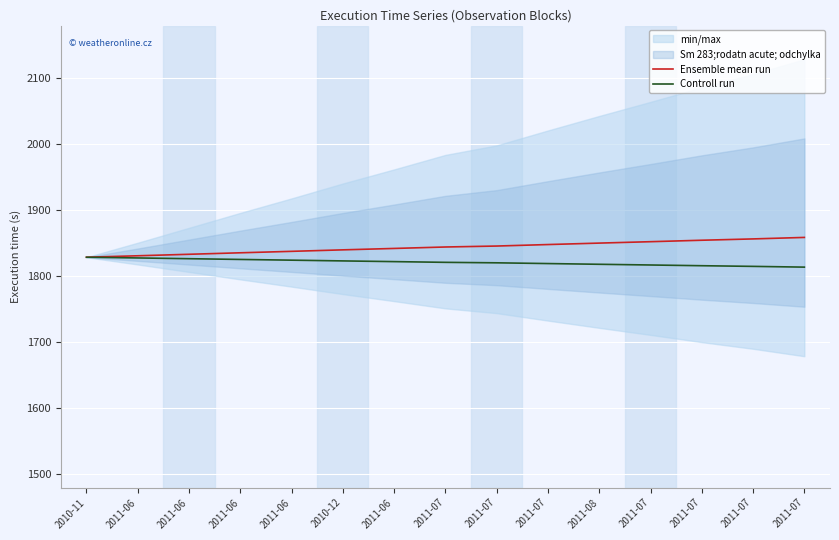

The value of Controll run at 2011-07 is 631.0. True or false?

False